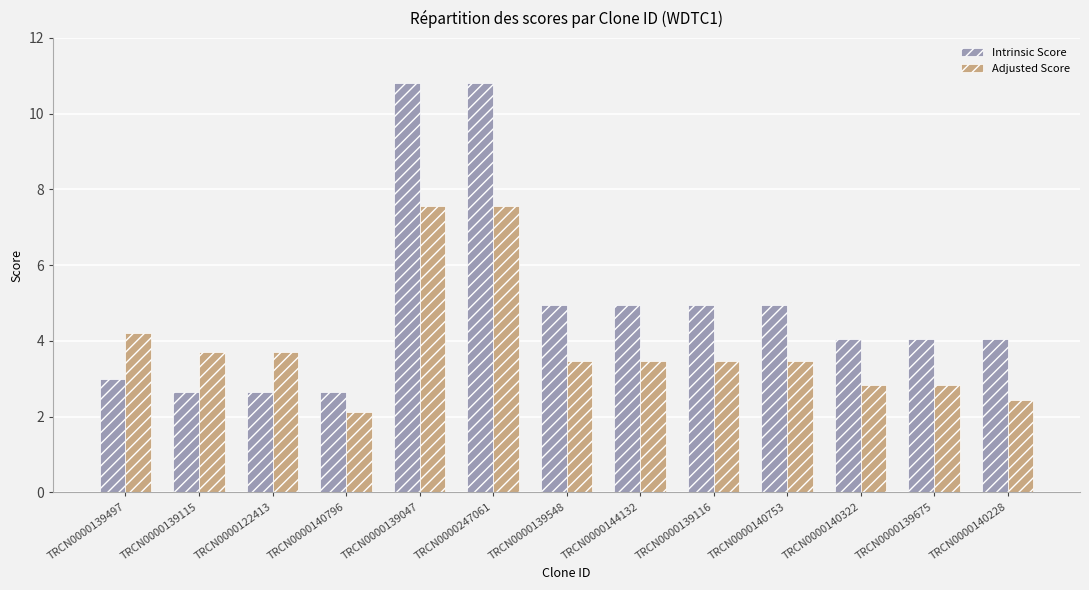

What is the maximum value for Adjusted Score?

7.6